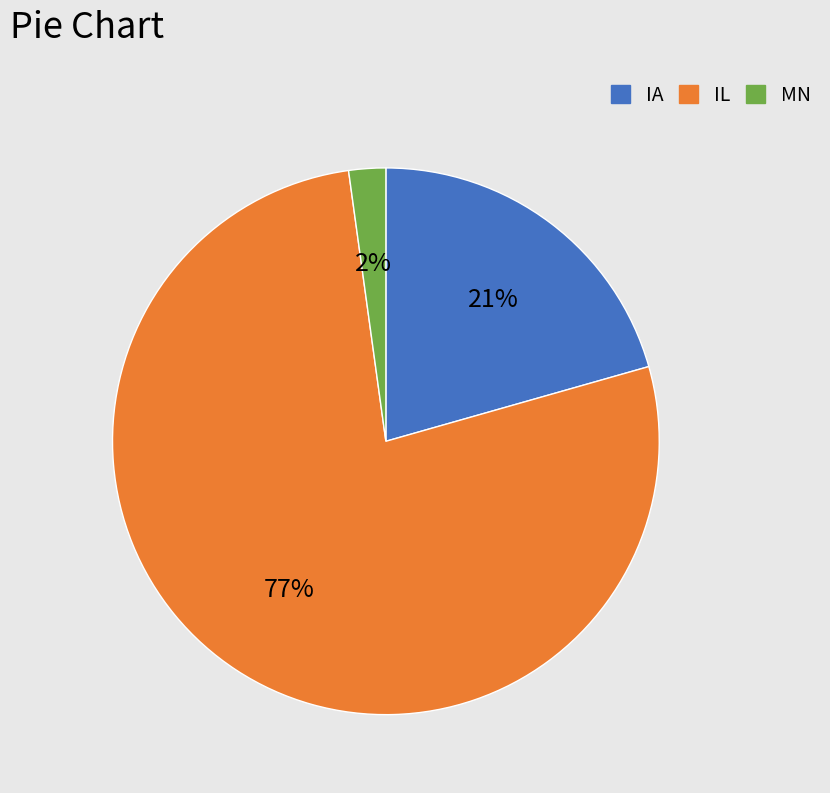

Does any single category account for the majority?

Yes